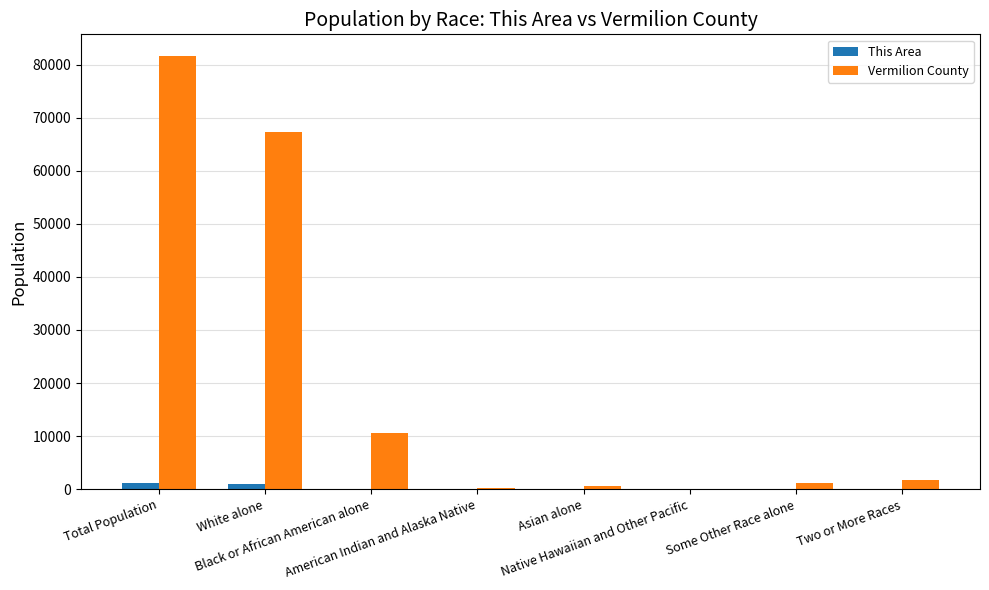

What is the sum of all This Area values?

2146